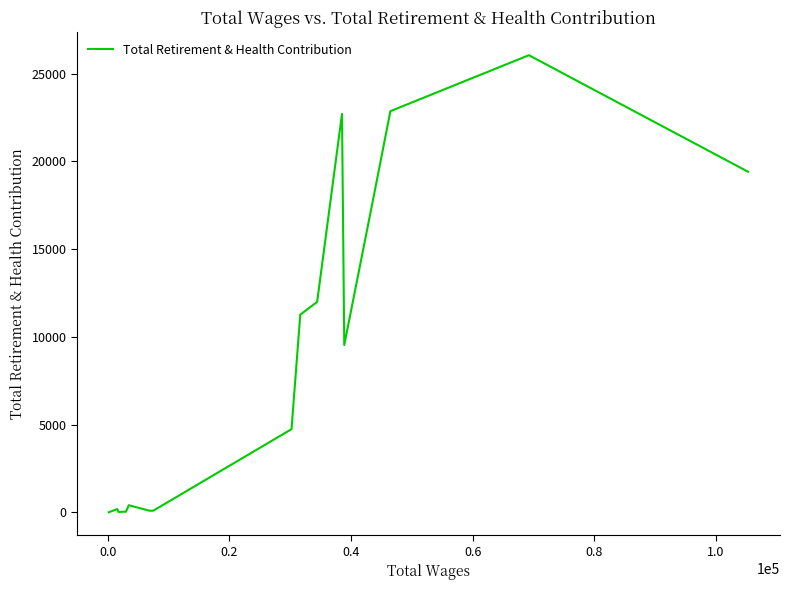

What is the greatest value displayed?

26046